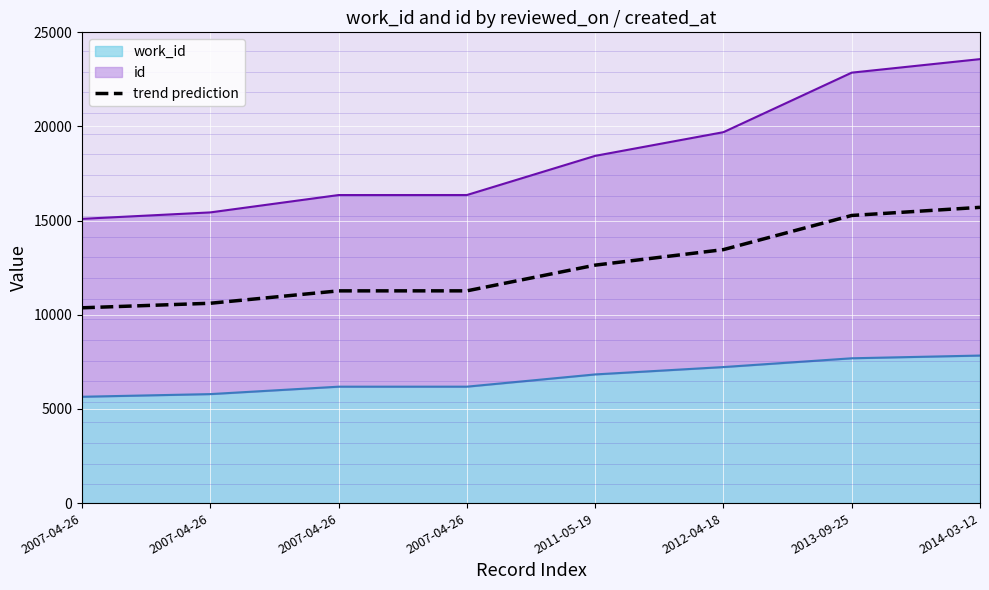

The value at 2014-03-12 is 15706.0. True or false?

True